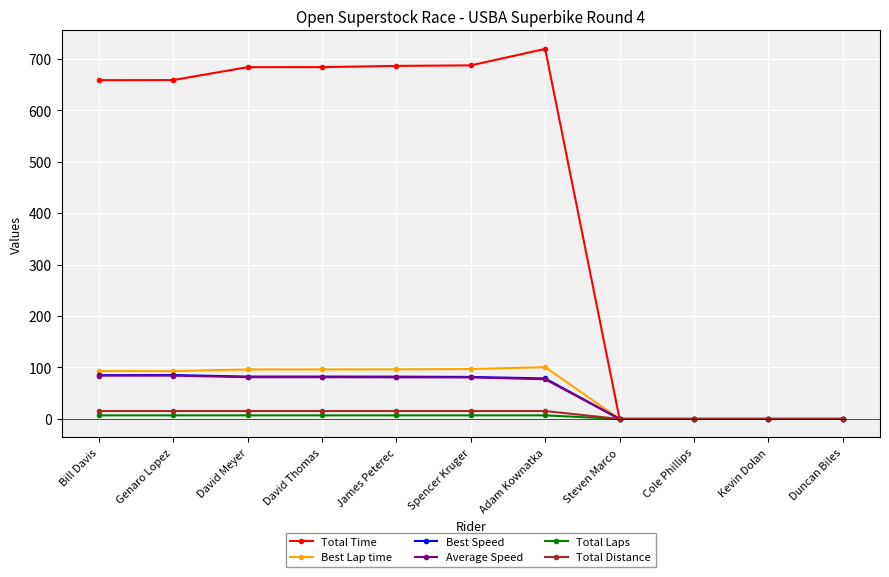

The Best Lap time series shows 96.4 at James Peterec. True or false?

True